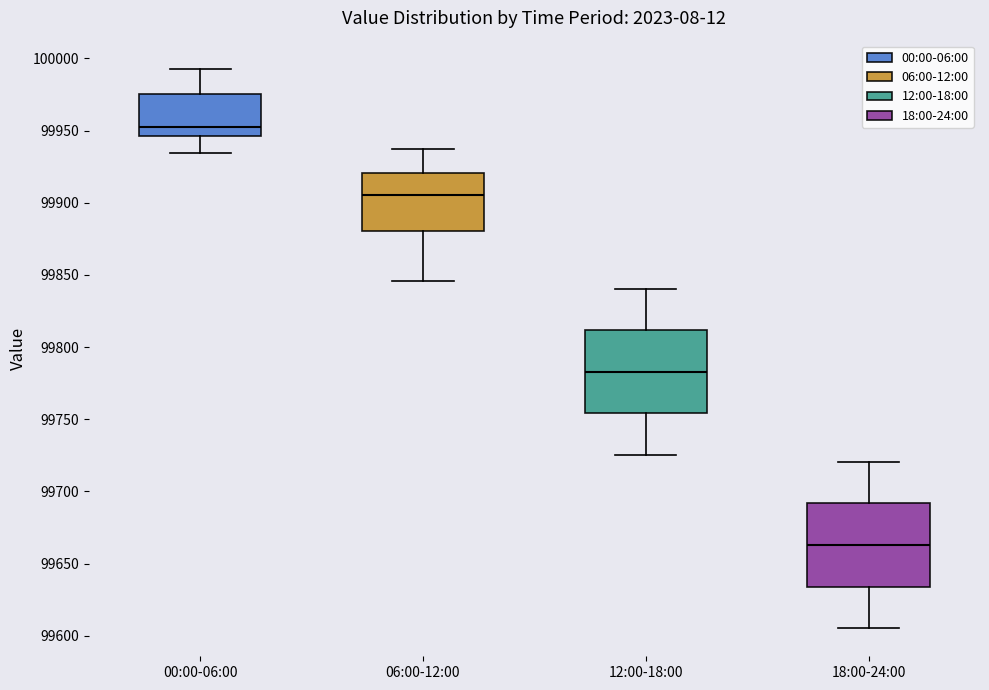

Where does the upper whisker of the box for 06:00-12:00 end on the y-axis? The values are not printed on the chart, so give them approximately, as read against the axis.

99935